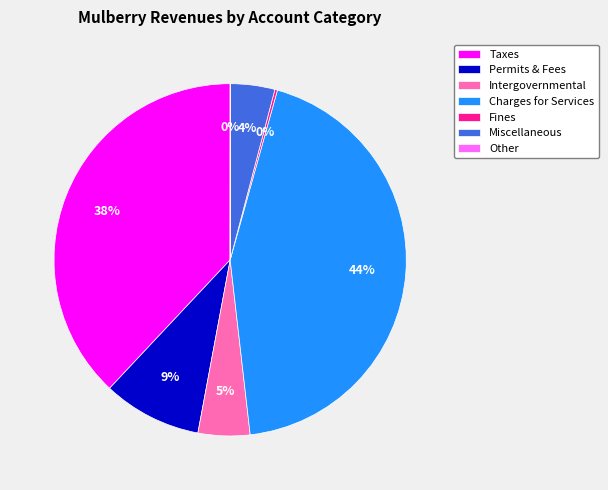

True or false: Charges for Services accounts for 37% of the total.

False